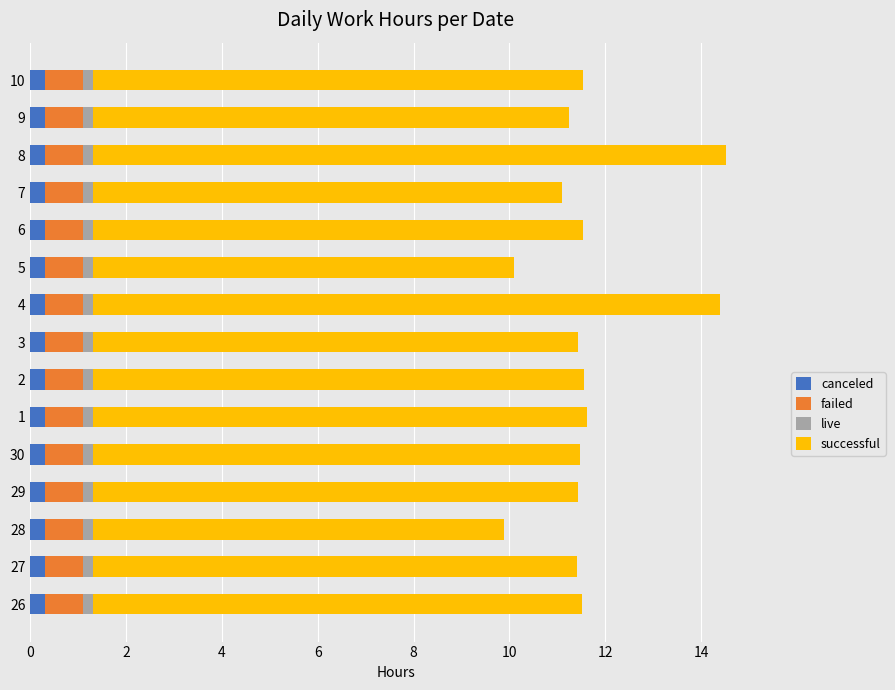

What are all the series names shown in the legend?

canceled, failed, live, successful